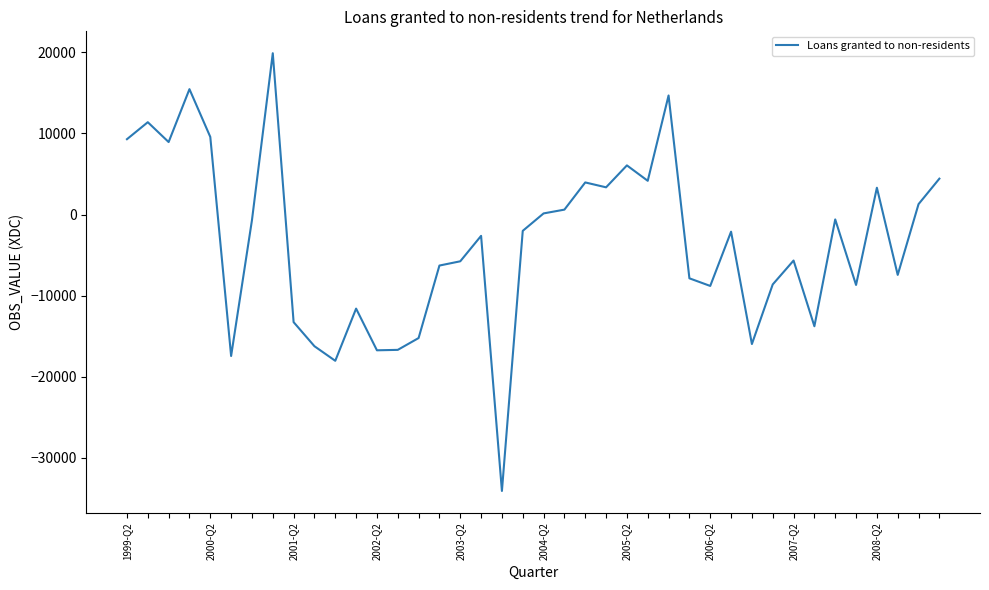

What is the maximum value shown in the chart?

19883